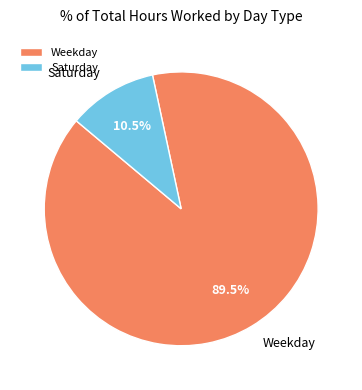

Is there any slice that represents more than half of the pie?

Yes